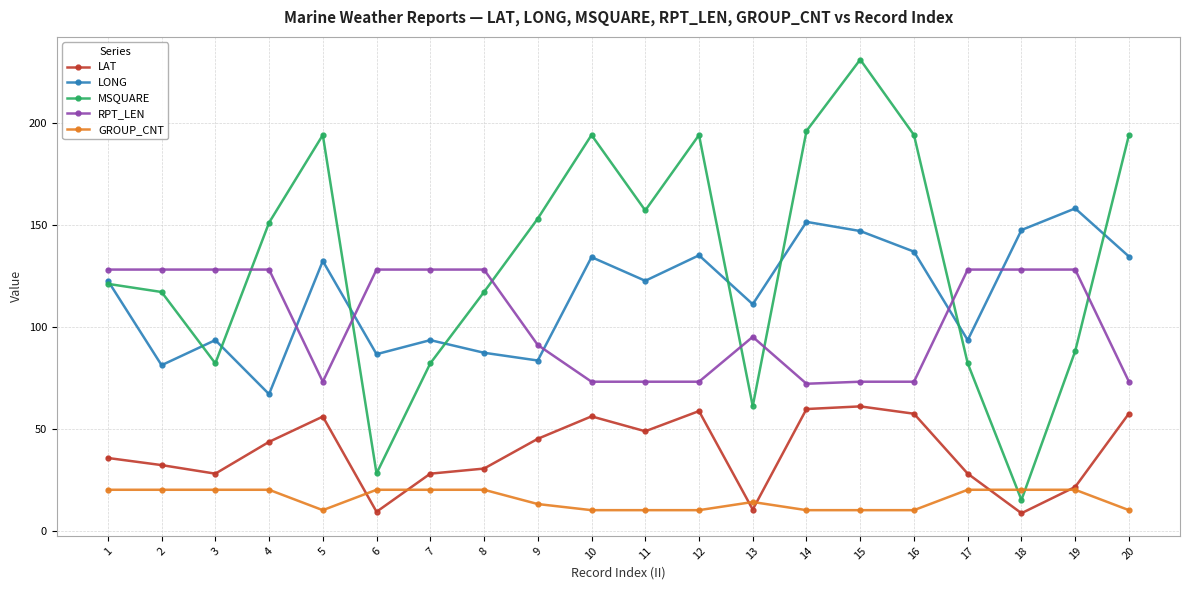

Is the value of LAT at 14 greater than the value of MSQUARE at 11?

No